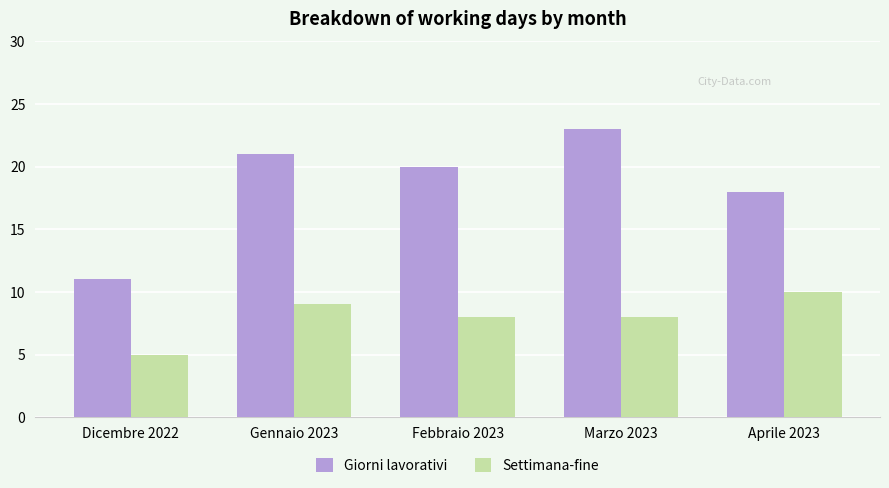

Which category has the highest value in the Settimana-fine series?

Aprile 2023